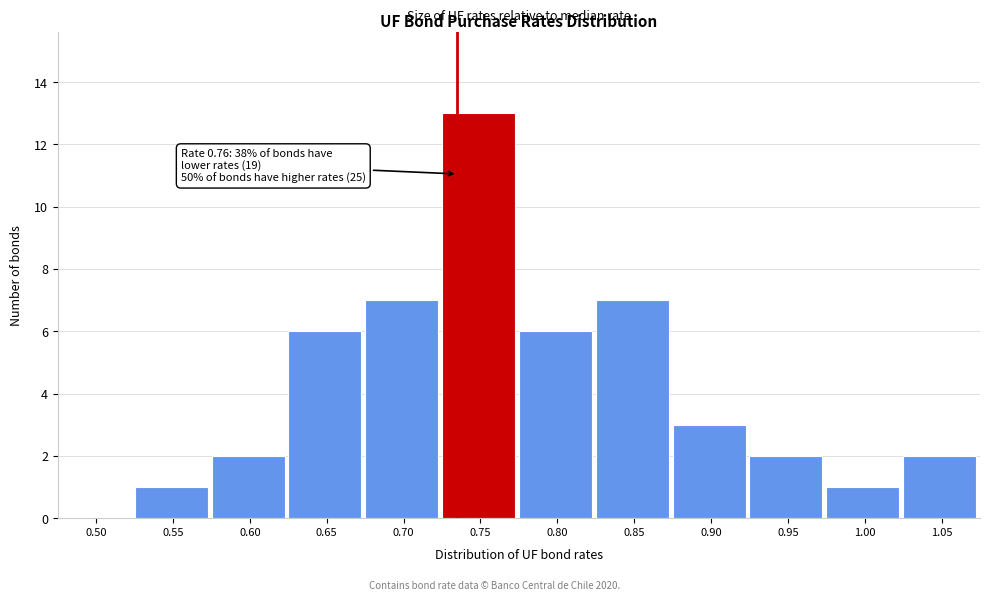

Reading left to right, what are all the values shown in this chart?

0.50=0	0.55=1	0.60=2	0.65=6	0.70=7	0.75=13	0.80=6	0.85=7	0.90=3	0.95=2	1.00=1	1.05=2